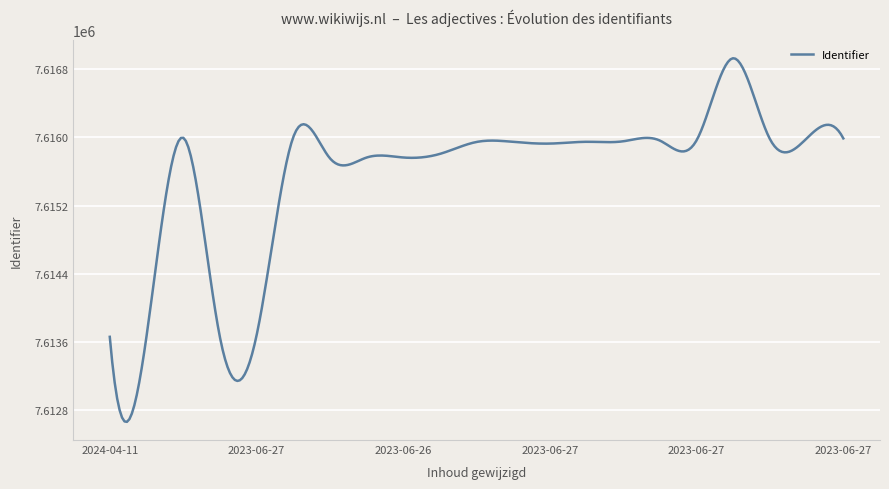

What is the greatest value displayed?

7616926.6